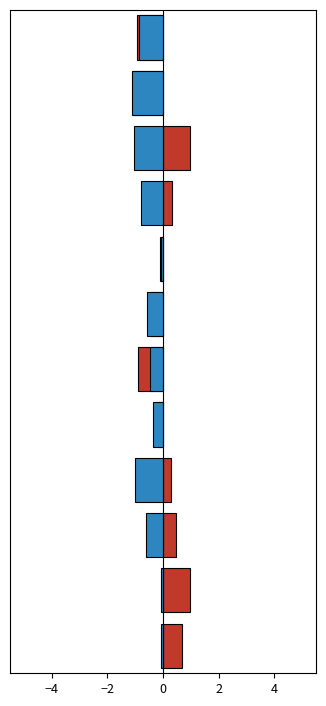

What position from the right is 0?

10